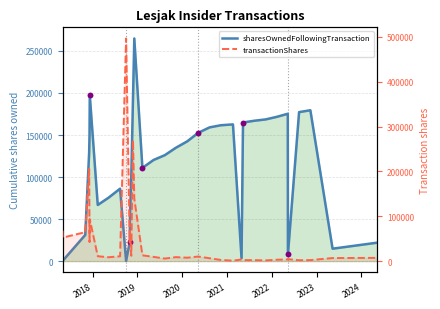

Which series contains the highest Y value?

transactionShares